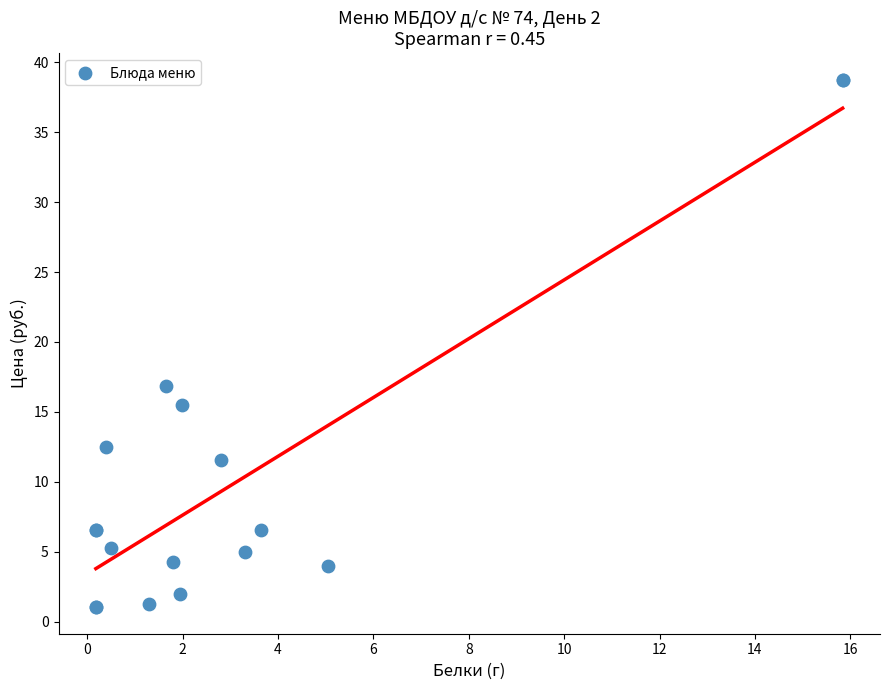

What Y value in the scatter plot is closest to 19?

16.9